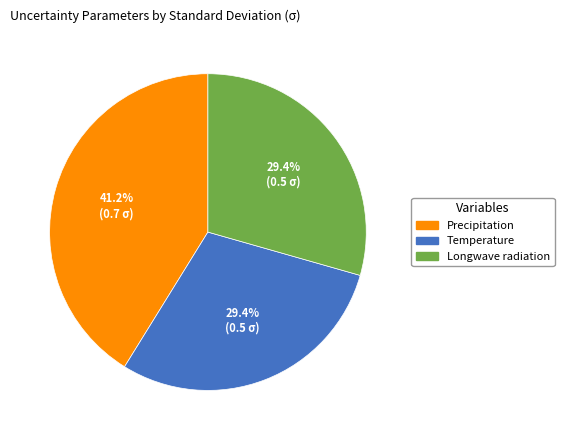

Do Longwave radiation and Temperature together represent more than half of the pie?

Yes